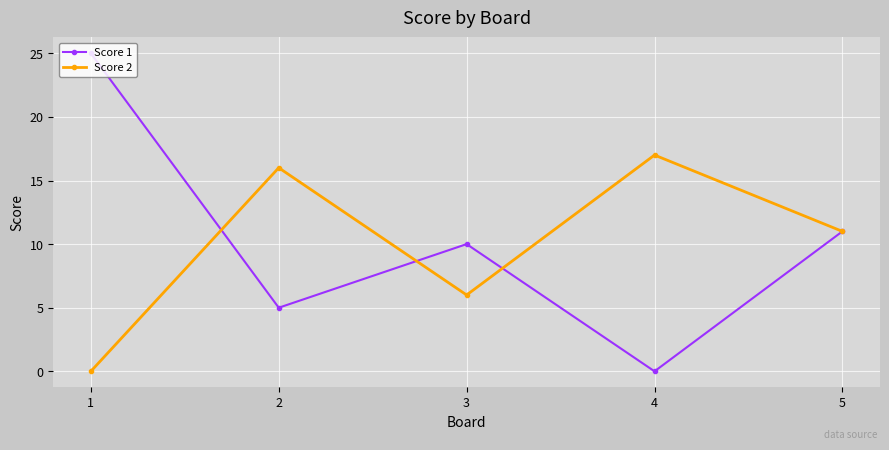

Is the value of Score 2 at 4 greater than the value of Score 1 at 2?

Yes